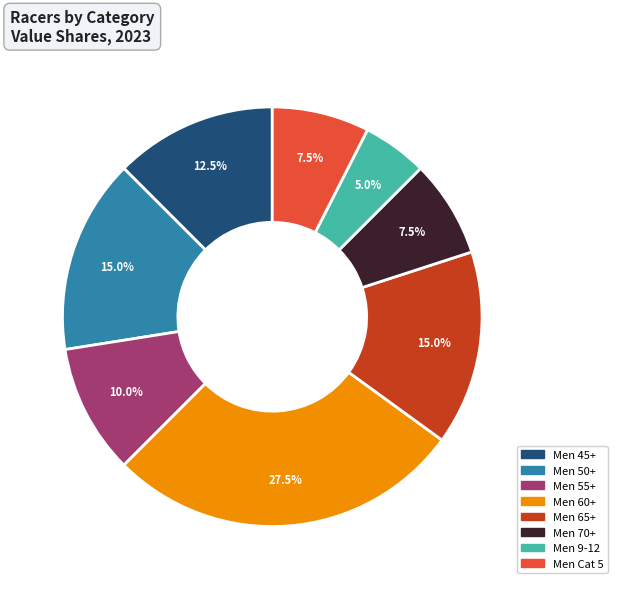

Which slice is the largest?

Men 60+